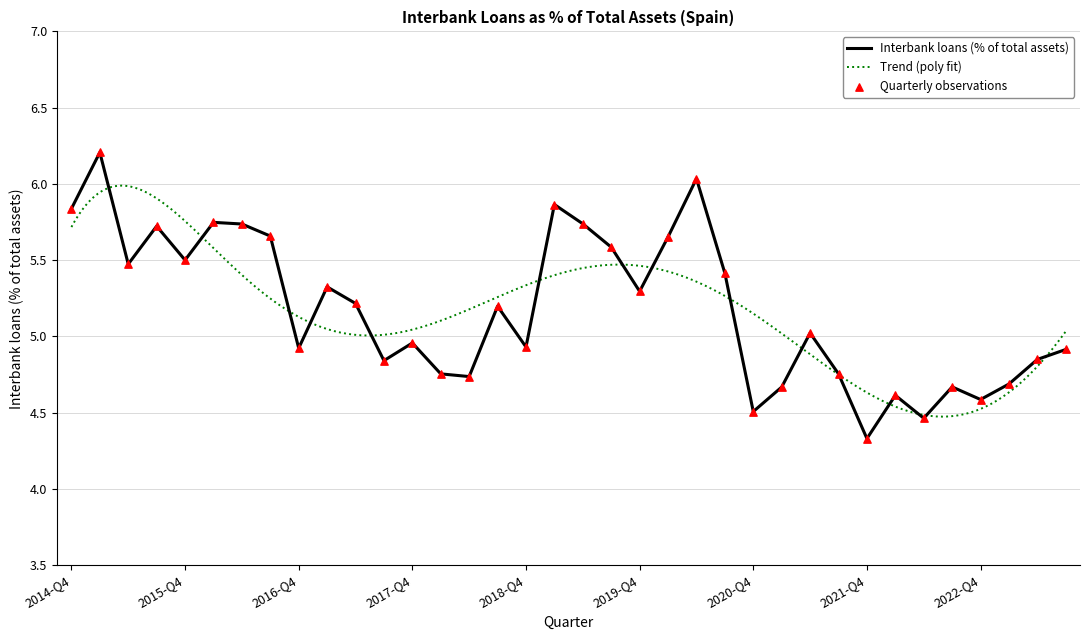

What is the change in value from 2018-Q1 to 2019-Q4?

+0.5